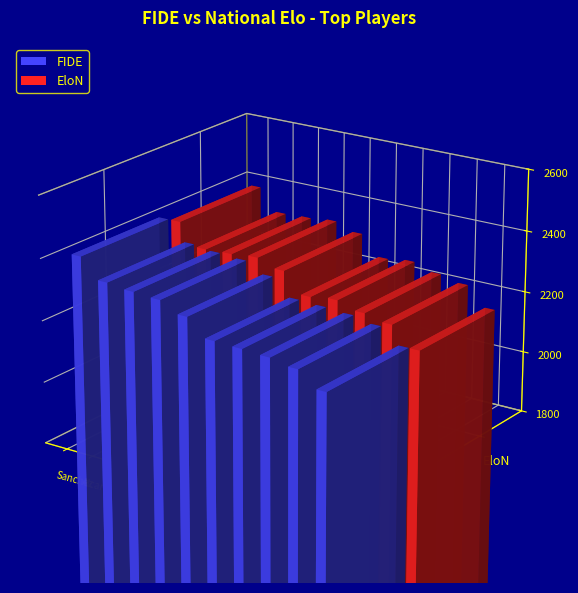

Reading left to right, transcribe all the data shown in this chart.

FIDE: 2408	2345	2336	2331	2299	2244	2241	2236	2222	2174
EloN: 2383	2311	2315	2323	2300	2235	2245	2224	2208	2146